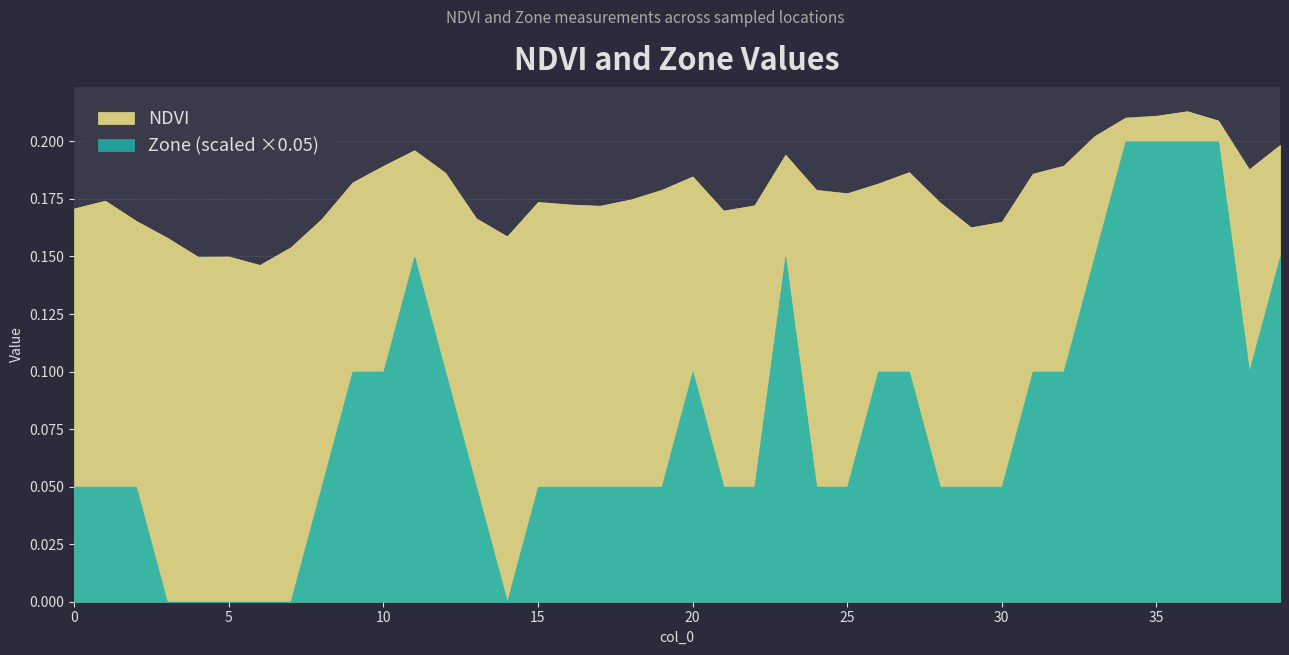

Reading left to right, transcribe all the data shown in this chart.

NDVI: 0.2	0.2	0.2	0.2	0.1	0.2	0.1	0.2	0.2	0.2	0.2	0.2	0.2	0.2	0.2	0.2	0.2	0.2	0.2	0.2	0.2	0.2	0.2	0.2	0.2	0.2	0.2	0.2	0.2	0.2	0.2	0.2	0.2	0.2	0.2	0.2	0.2	0.2	0.2	0.2
Zone: 1.0	1.0	1.0	0.0	0.0	0.0	0.0	0.0	1.0	2.0	2.0	3.0	2.0	1.0	0.0	1.0	1.0	1.0	1.0	1.0	2.0	1.0	1.0	3.0	1.0	1.0	2.0	2.0	1.0	1.0	1.0	2.0	2.0	3.0	4.0	4.0	4.0	4.0	2.0	3.0